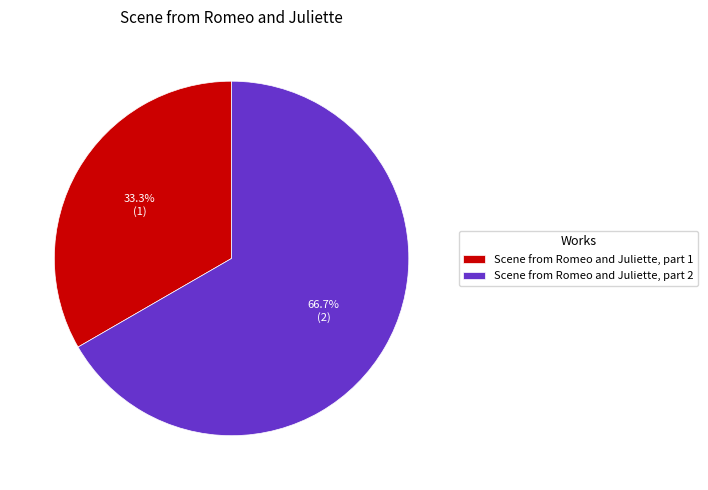

How much of the chart is everything except Scene from Romeo and Juliette, part 2?

33.3%